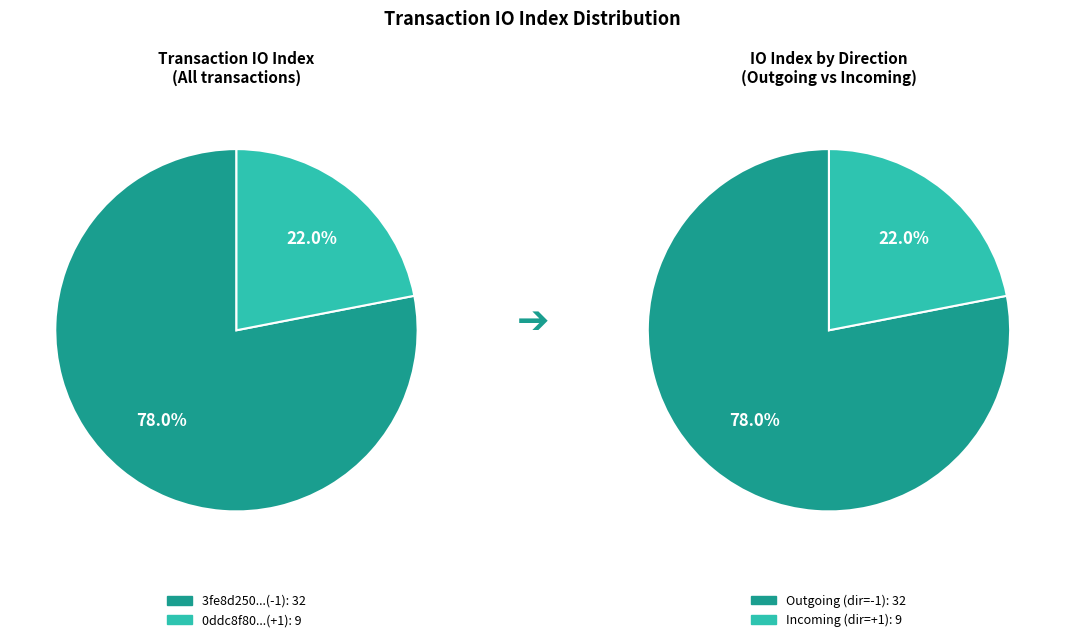

Is it true that io_index_9 is 22% of the pie?

True